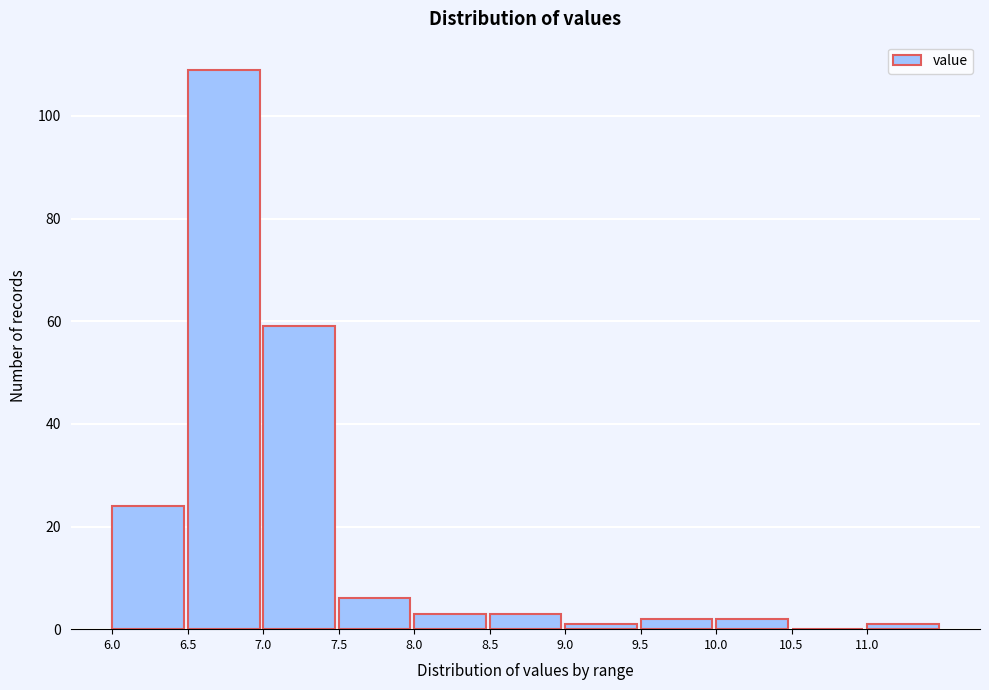

Which range on the x-axis has the tallest bar?

6.5 to 7.0